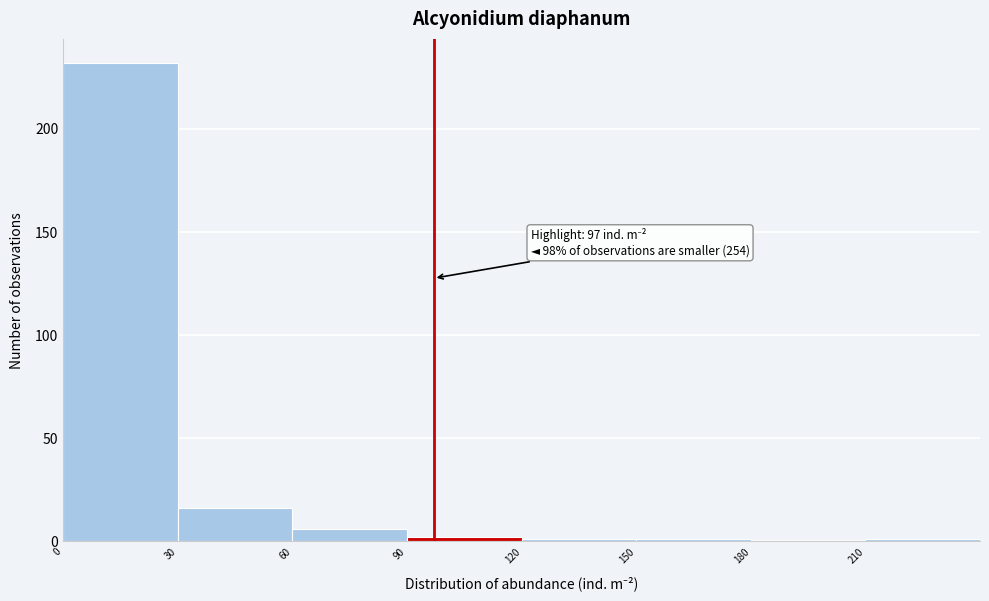

Which range on the x-axis has the tallest bar?

0 to 30